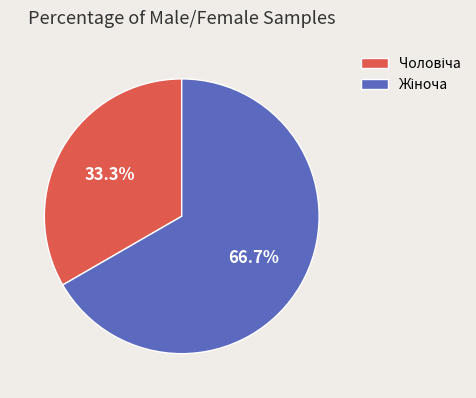

How many segments does this pie chart have?

2